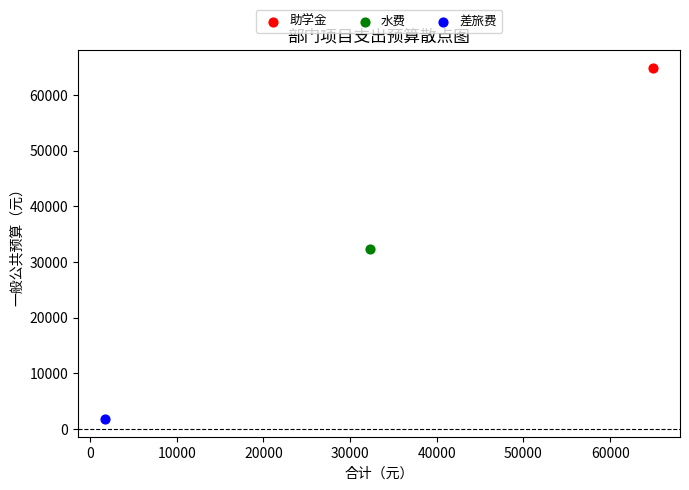

What are all the series names shown in the legend?

助学金, 水费, 差旅费